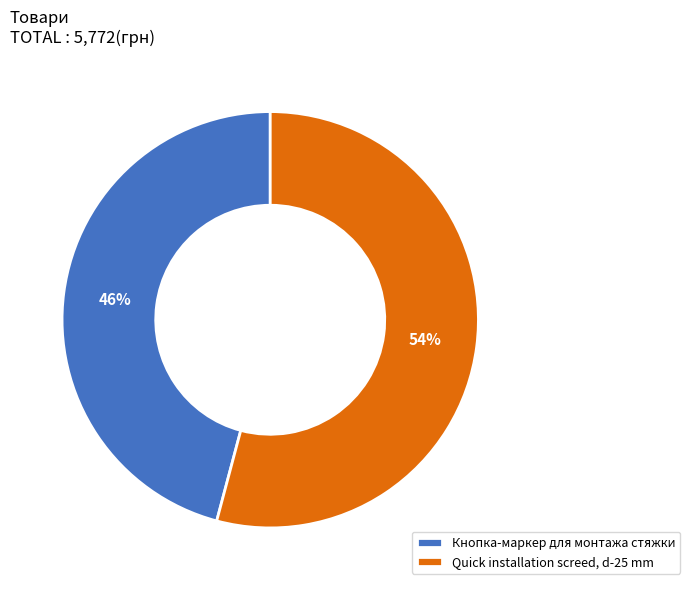

What is the majority slice?

Quick installation screed, d-25 mm